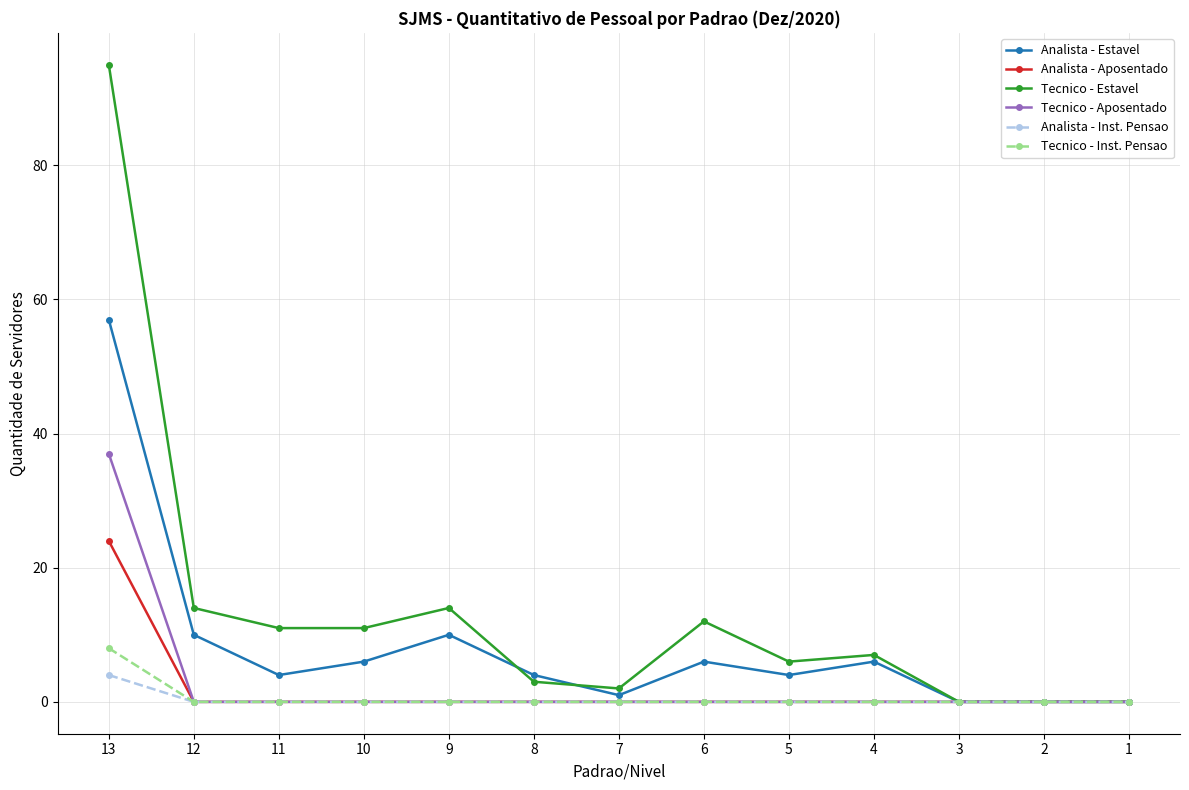

At which category is the sum across all series the highest?

13